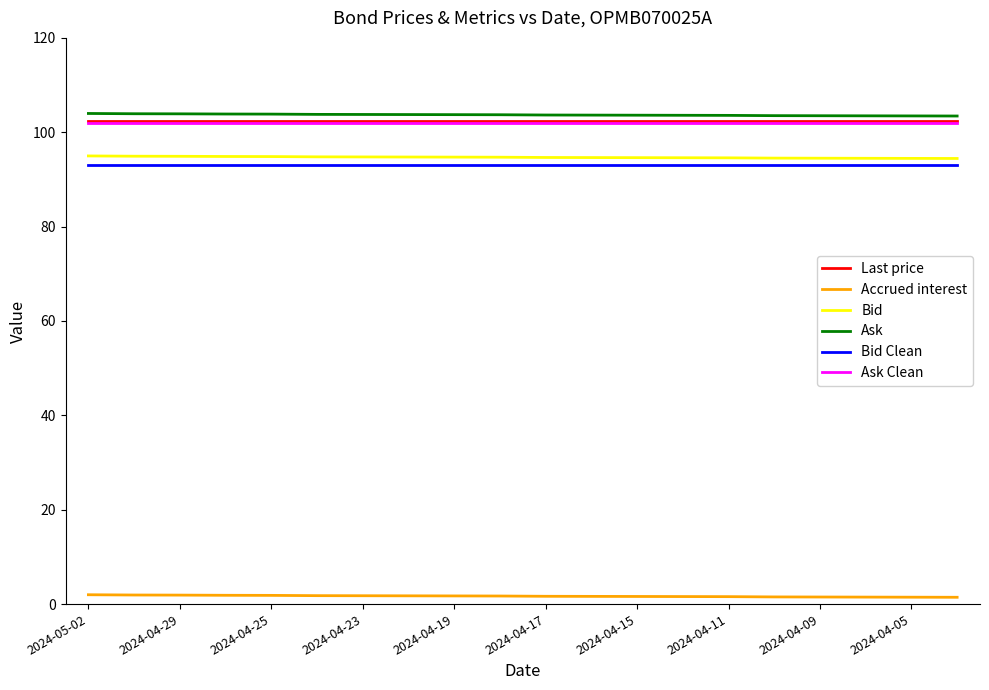

True or false: Bid Clean and Ask Clean cross at least once.

False